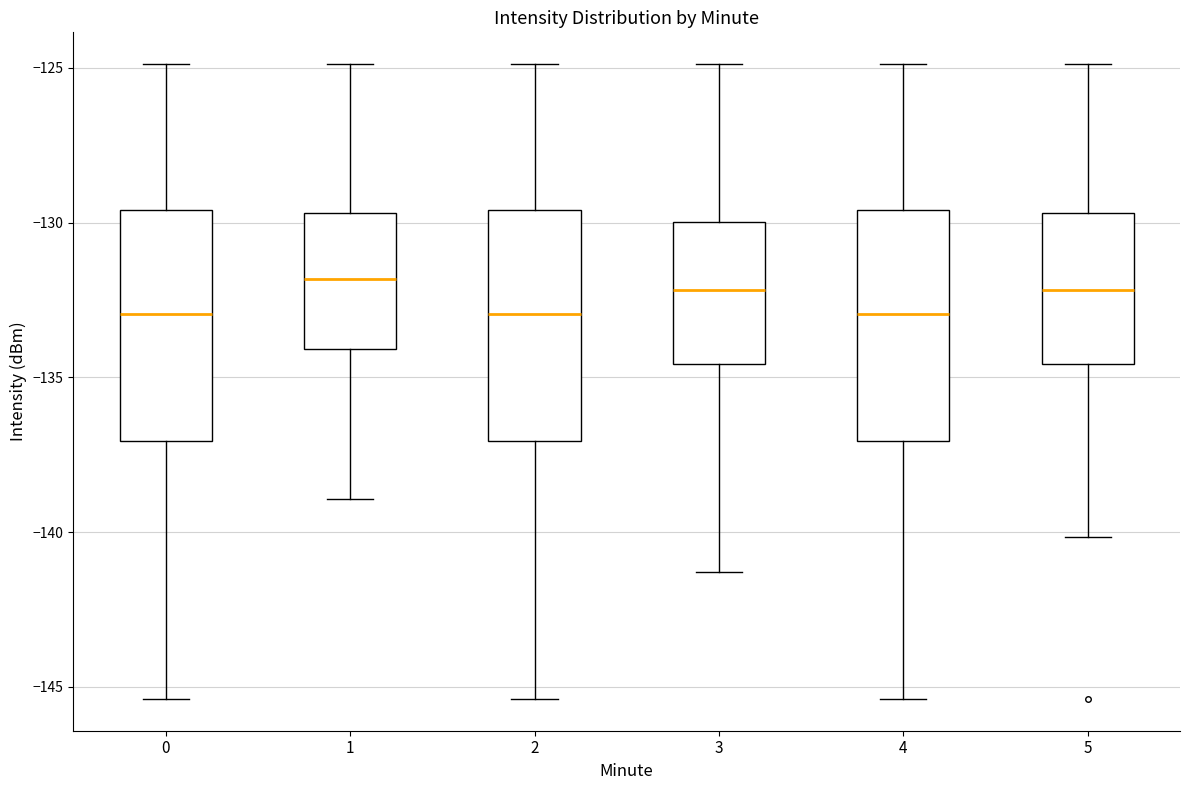

Reading left to right, transcribe this box plot: for each box, give where its median line is, the range the box spans, and where its two whiskers end, as read against the y-axis. The values are not printed on the chart, so give them approximately, as read against the axis.

0: median -133.0, box -137.0 to -129.5, whiskers -145.5 to -125.0
1: median -132.0, box -134.0 to -129.5, whiskers -139.0 to -125.0
2: median -133.0, box -137.0 to -129.5, whiskers -145.5 to -125.0
3: median -132.0, box -134.5 to -130.0, whiskers -141.5 to -125.0
4: median -133.0, box -137.0 to -129.5, whiskers -145.5 to -125.0
5: median -132.0, box -134.5 to -129.5, whiskers -140.0 to -125.0